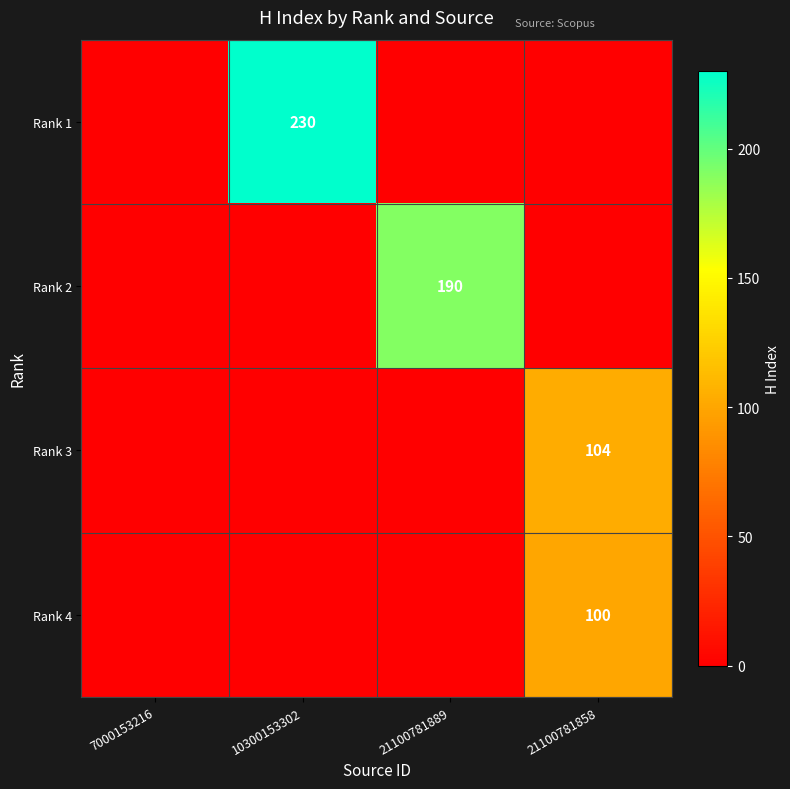

At 21100781858, list the series in order from largest to smallest.

Rank 3, Rank 4, Rank 1, Rank 2